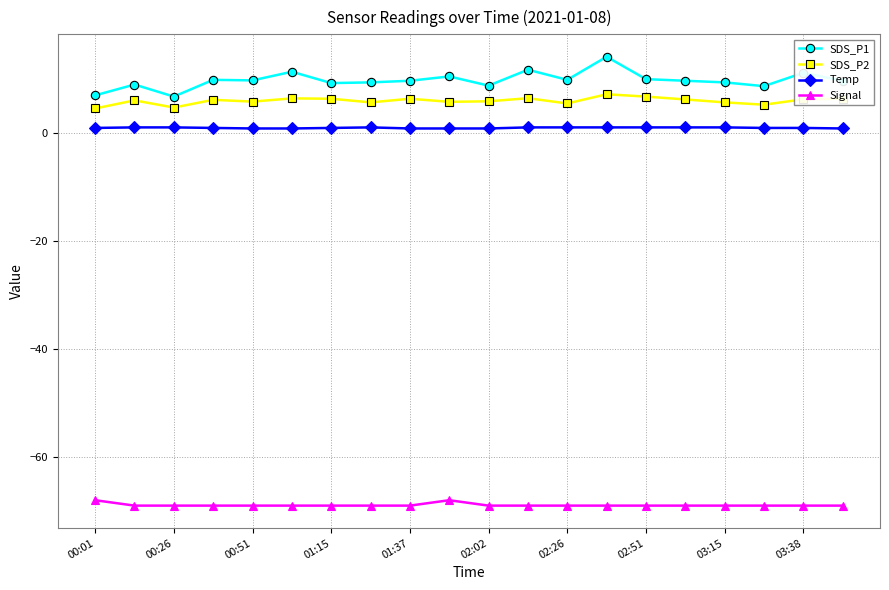

What is the minimum value shown in the chart?

-69.0